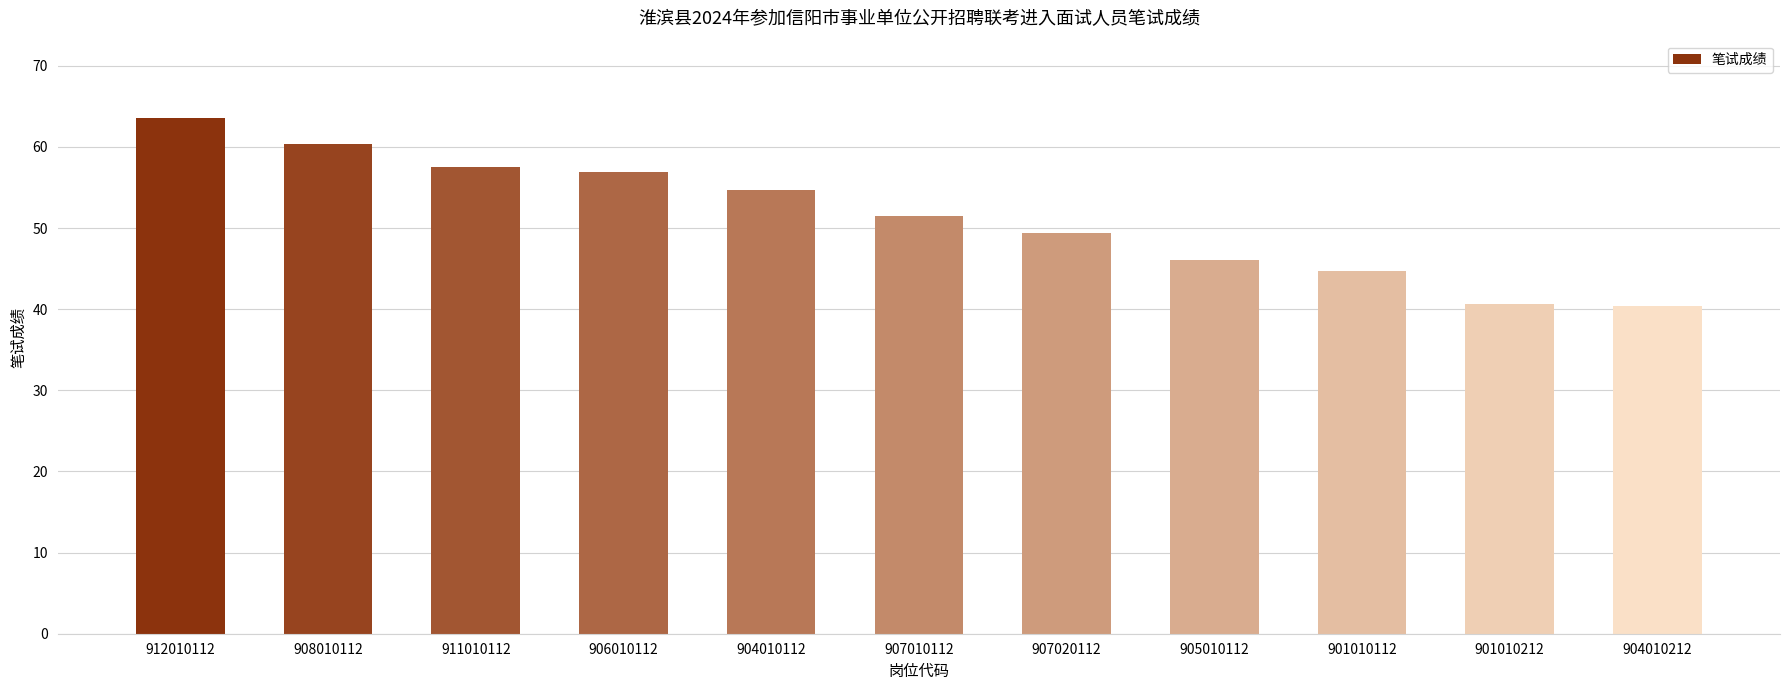

What is the change in value from 906010112 to 901010112?

-12.3